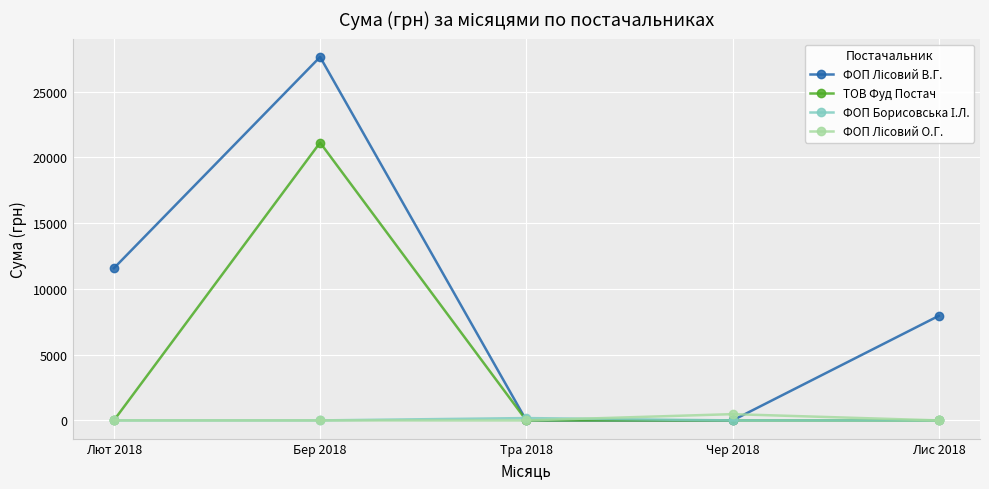

What is the label of the 1st point from the right?

Лис 2018